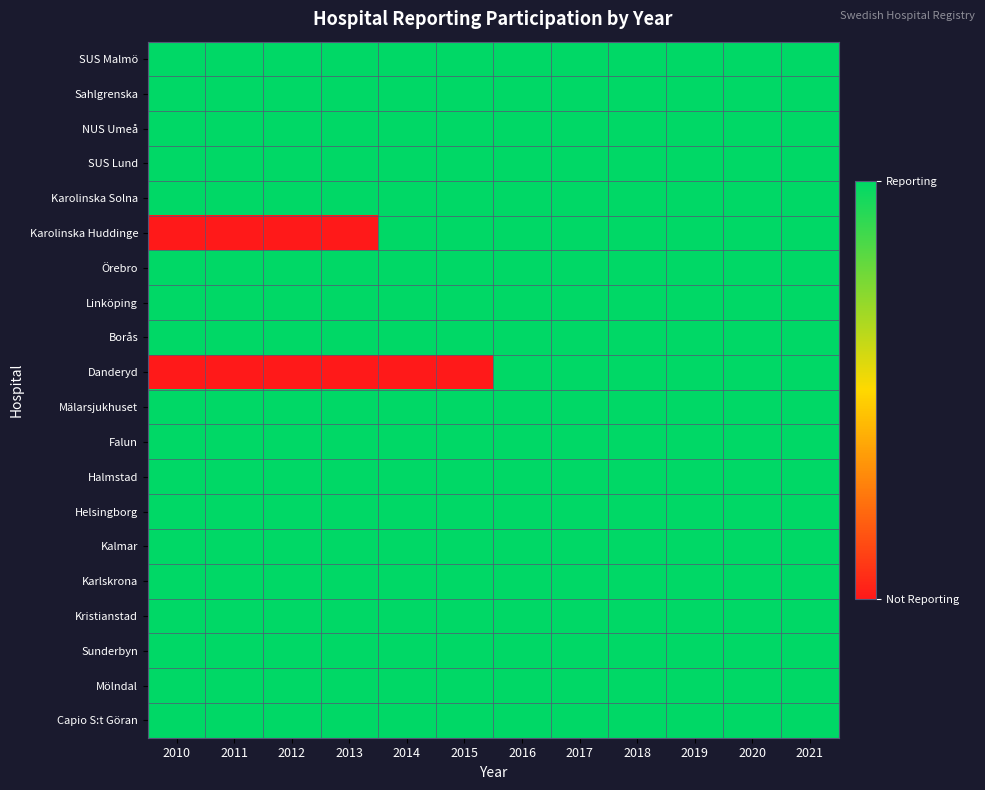

Between 2014 and 2016, which is larger?

2014